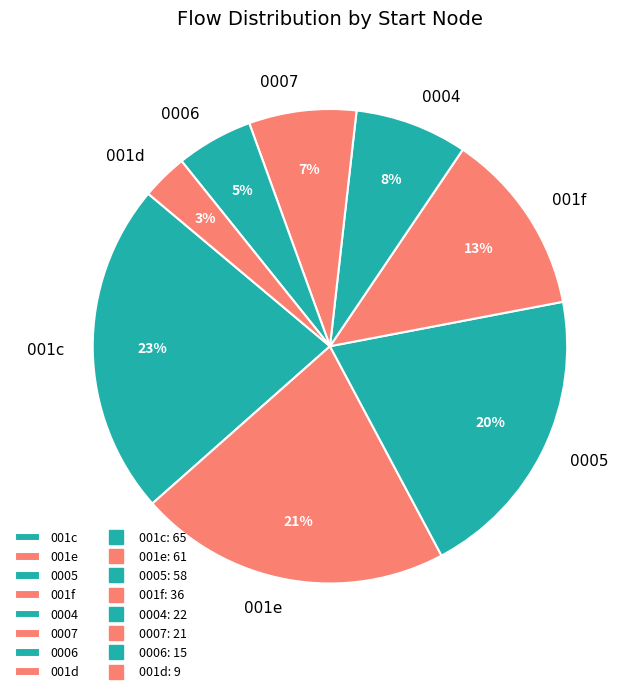

To the nearest percent, what is the difference between the largest and smallest slice percentages?

20%